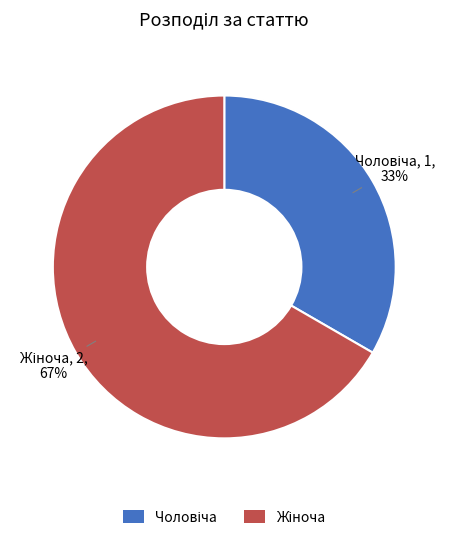

To the nearest percent, what is the average slice percentage?

50%